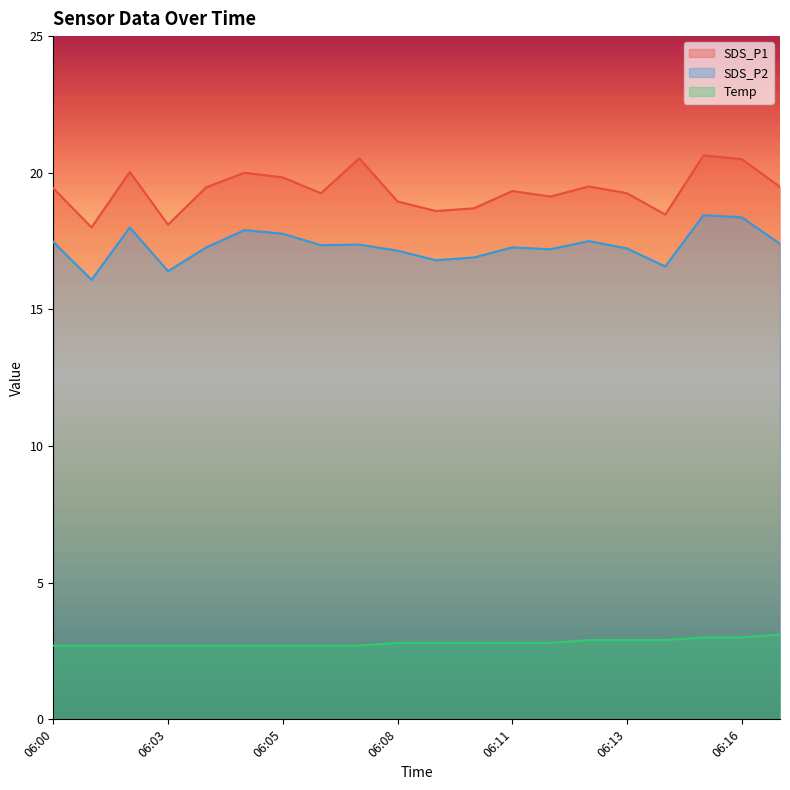

At which category does the chart reach its minimum across all series?

06:00